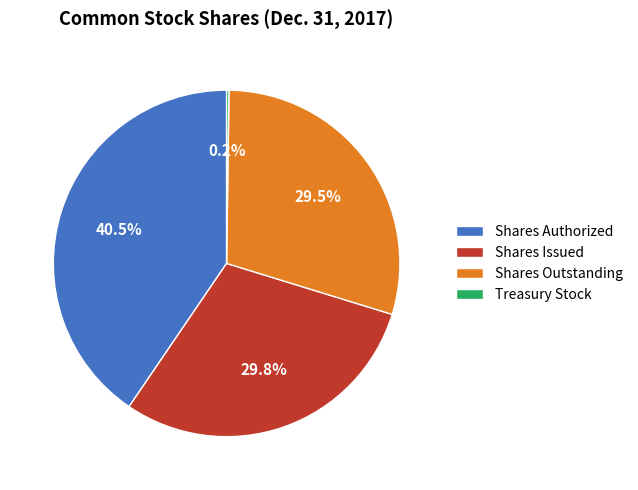

Which category has the biggest portion of the pie?

Shares Authorized